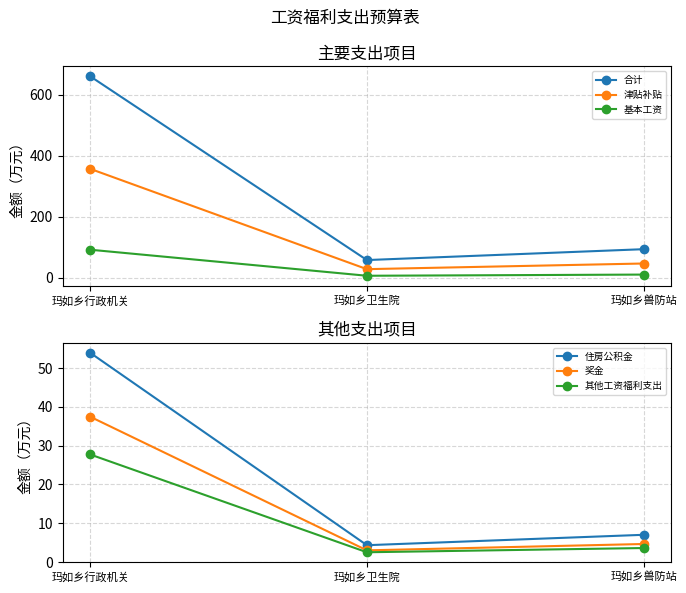

What is the highest value of the 住房公积金 series?

54.0